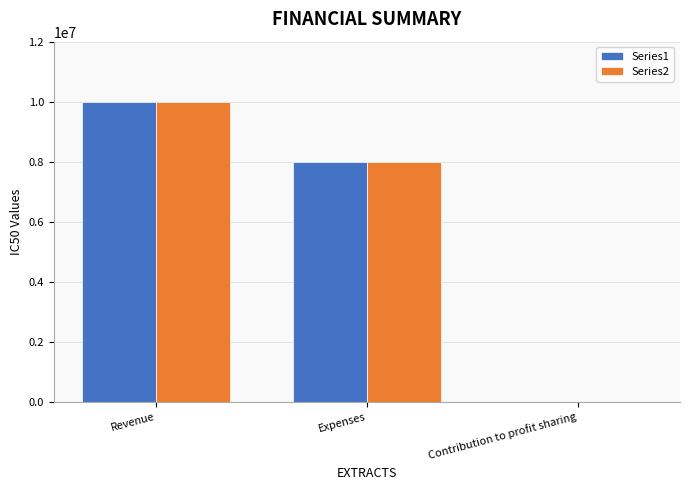

How many Series2 values are between 0 and 10000000?

3